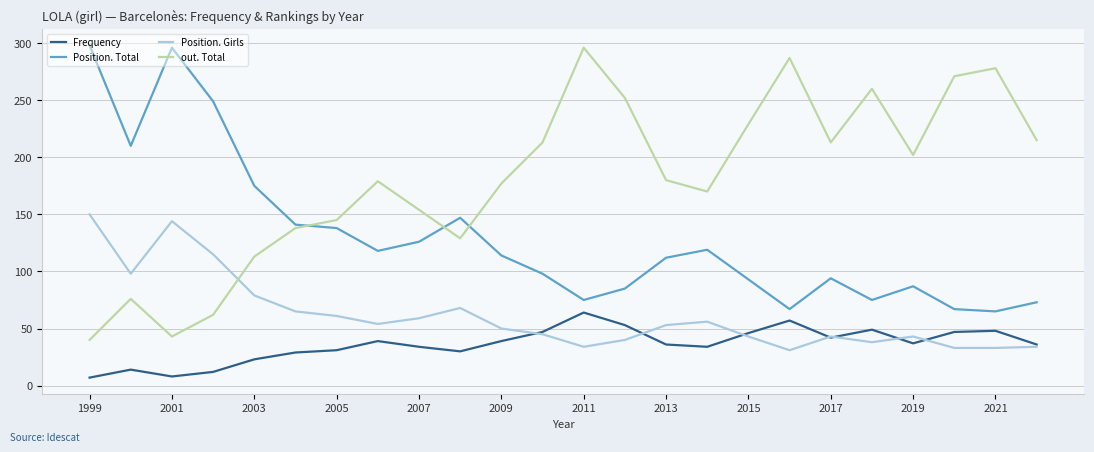

How many lines are shown in the chart?

4